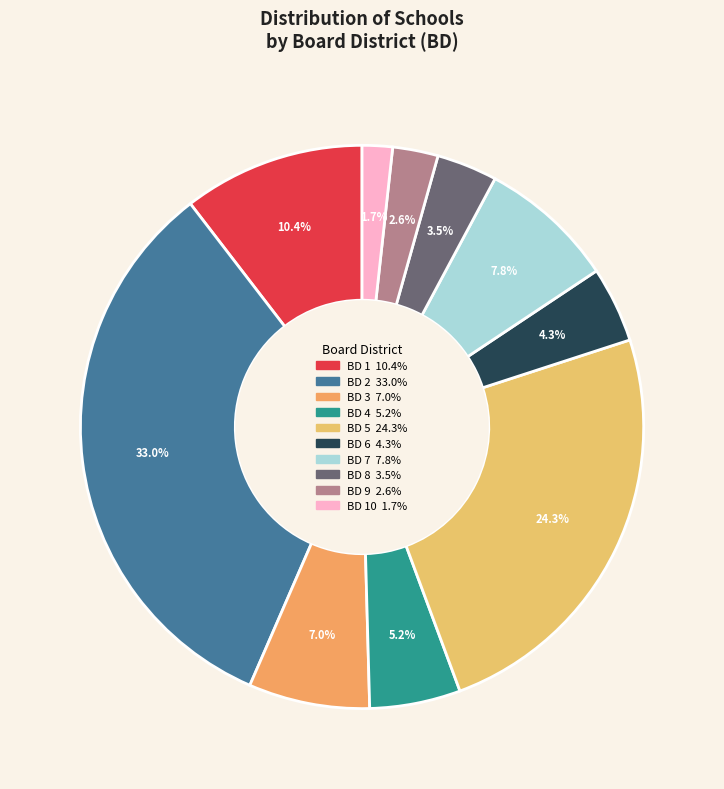

Is there a majority slice in this chart?

No